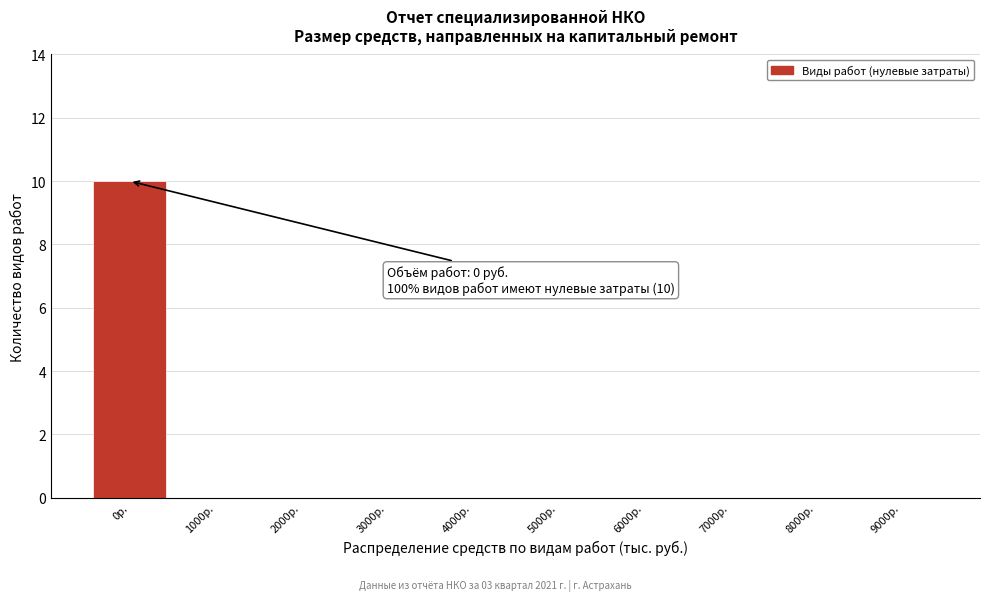

Reading left to right, what are all the values shown in this chart?

0р.=10	1000р.=0	2000р.=0	3000р.=0	4000р.=0	5000р.=0	6000р.=0	7000р.=0	8000р.=0	9000р.=0